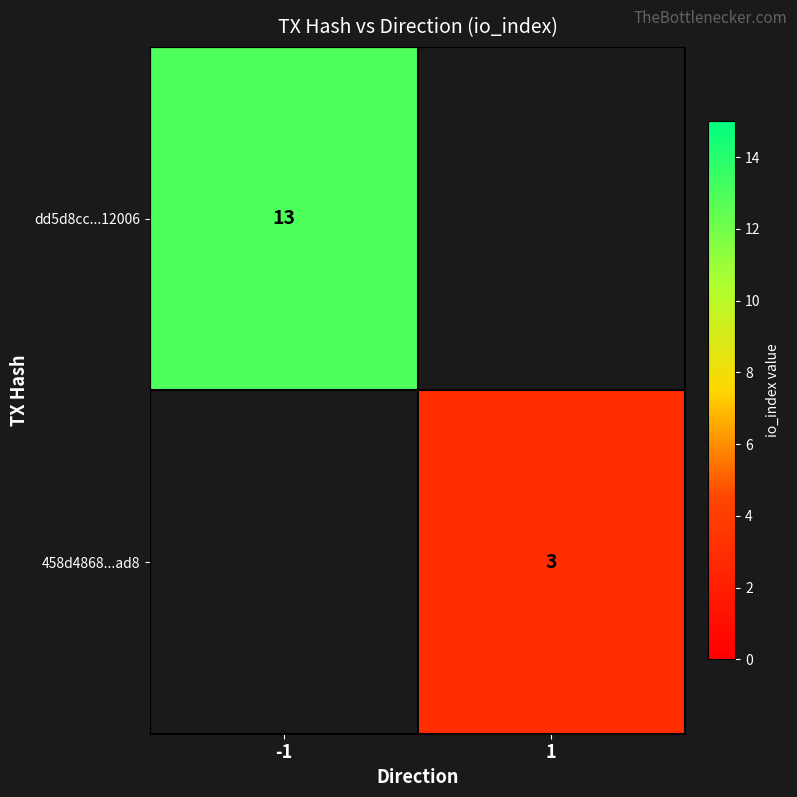

True or false: dd5d8cc...12006 has a value of 6 at -1.

False